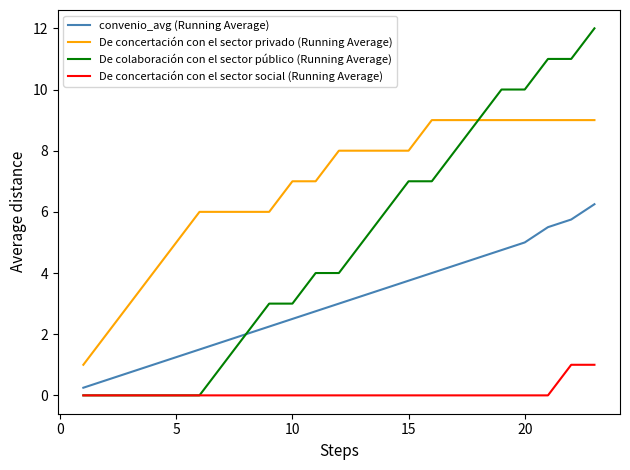

Which series has the widest spread of values?

De colaboración con el sector público (Running Average)